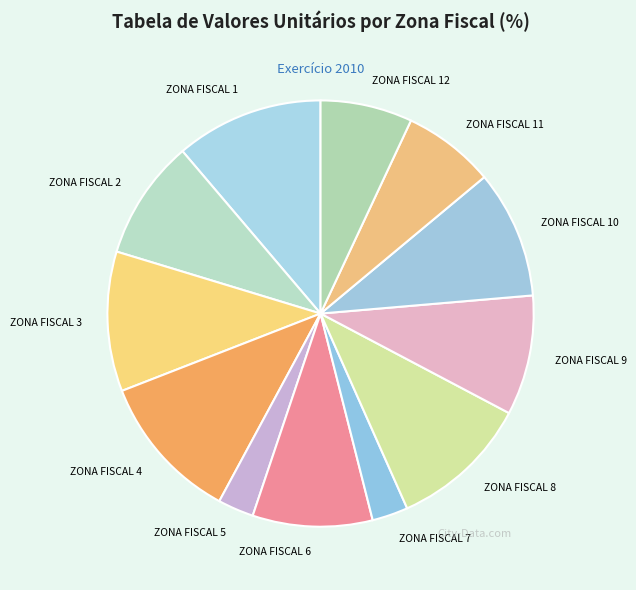

Is the sum of ZONA FISCAL 4 and ZONA FISCAL 8 greater than half?

No